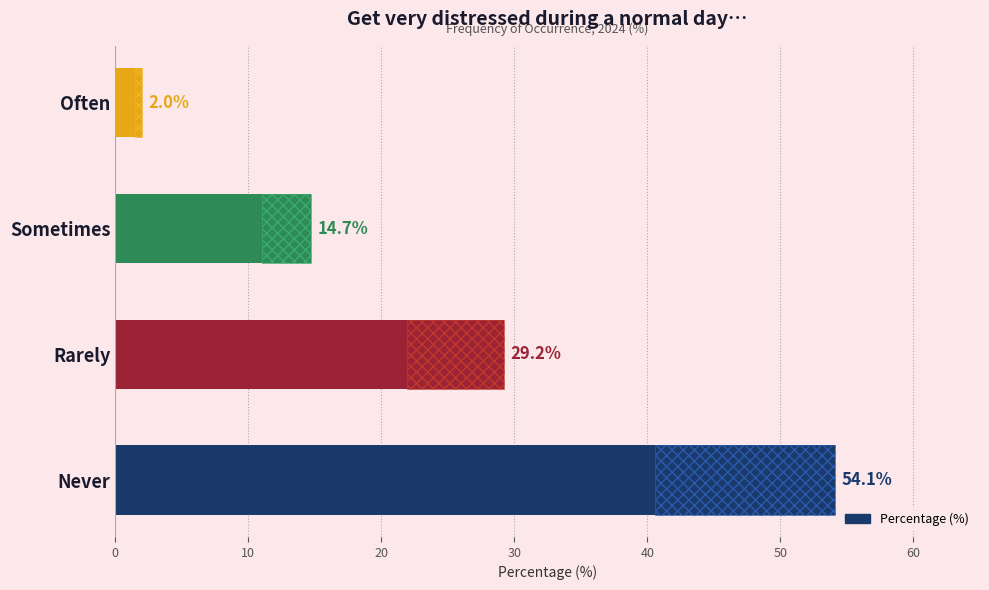

What is the average value?

25.0